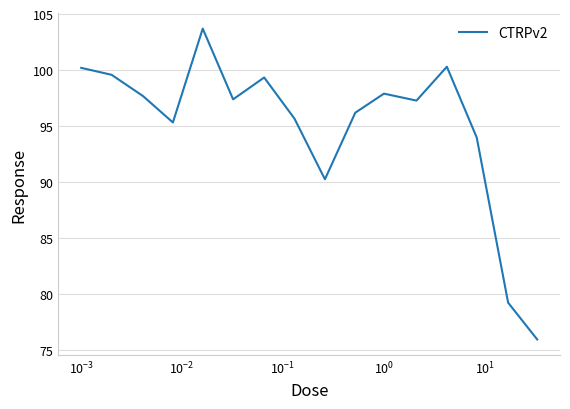

What is the maximum value shown in the chart?

103.7